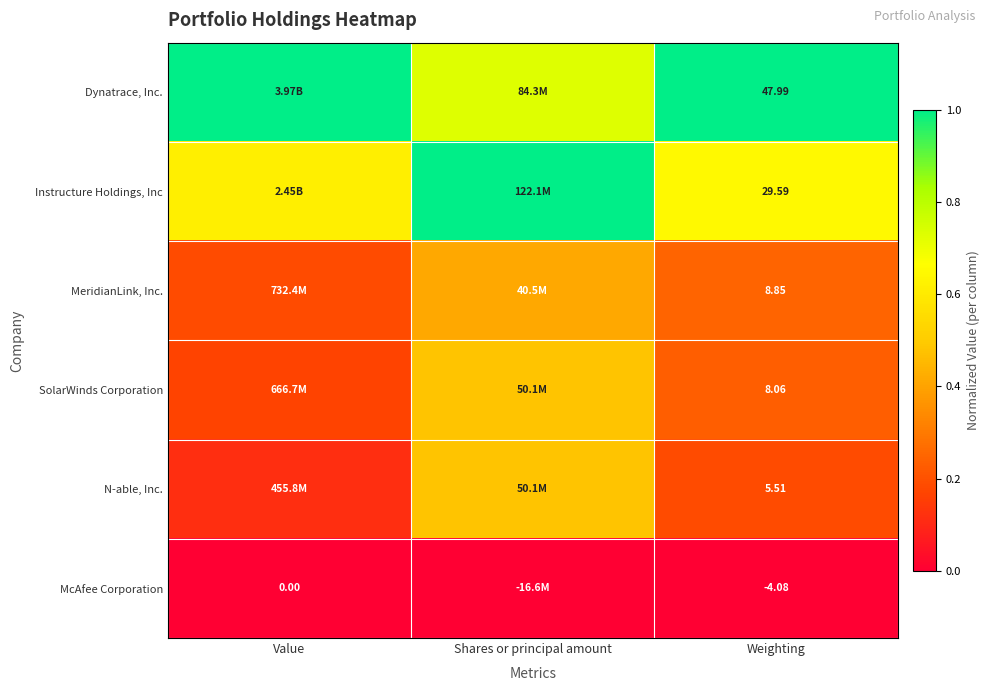

At Value, list the series in order from smallest to largest.

McAfee Corporation, N-able, Inc., SolarWinds Corporation, MeridianLink, Inc., Instructure Holdings, Inc, Dynatrace, Inc.